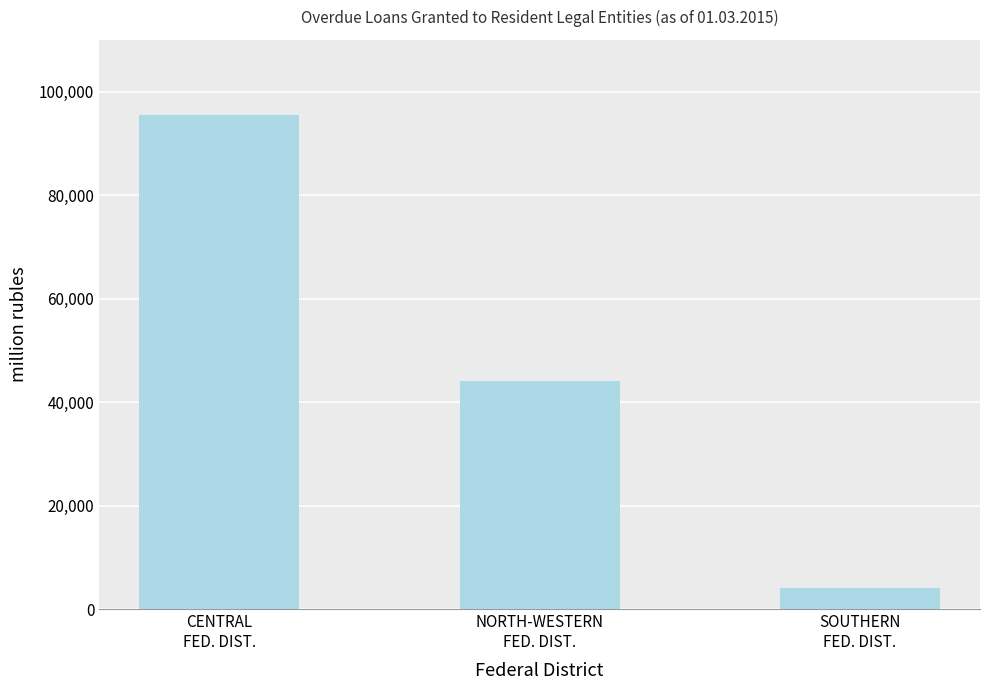

What is the greatest value displayed?

95401